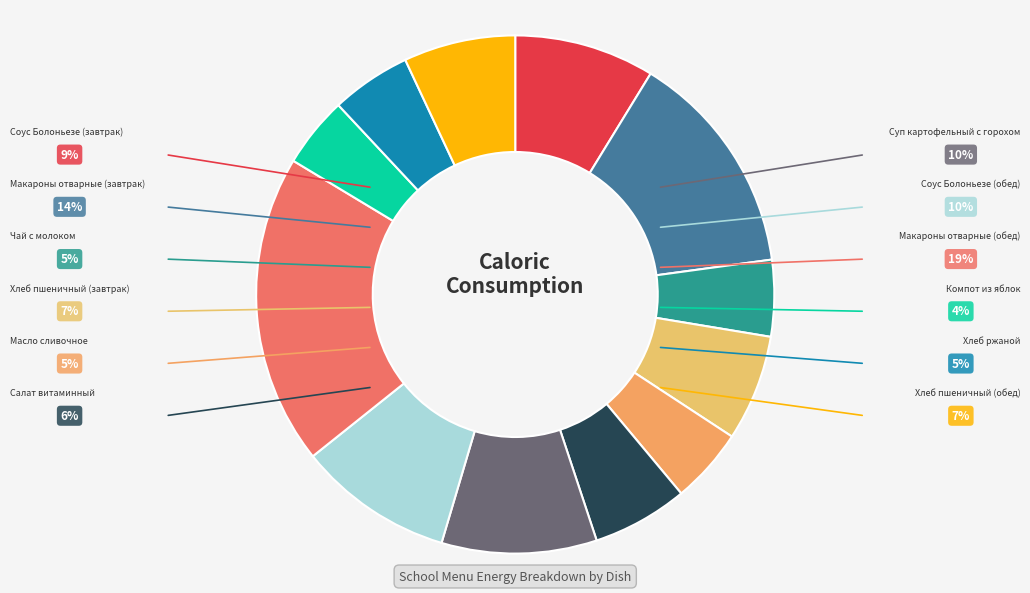

To the nearest percent, what is the average slice percentage?

8%